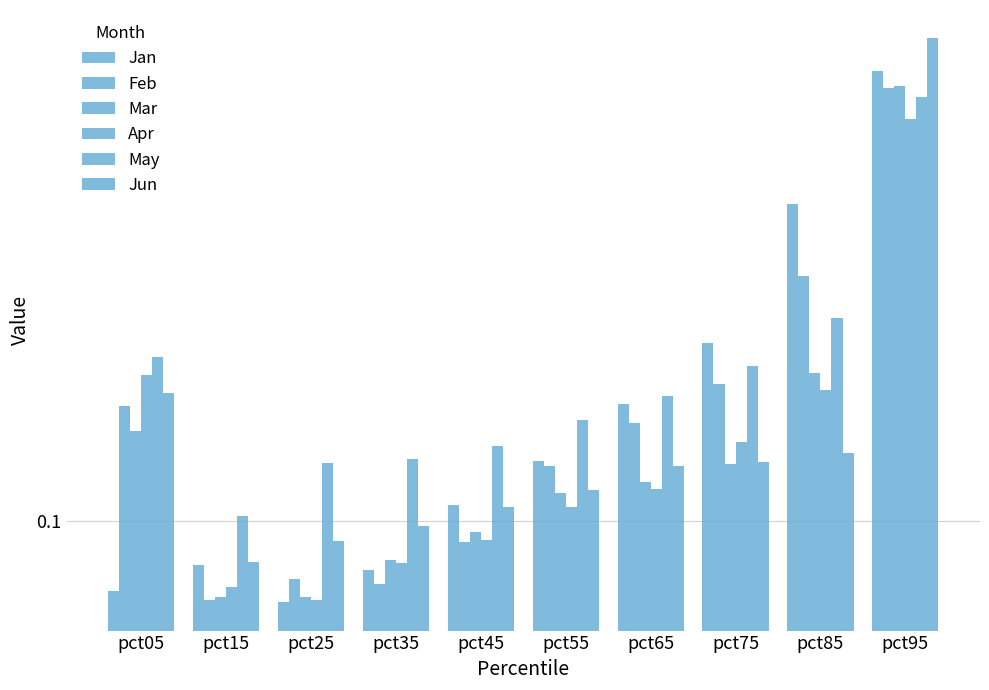

Does the chart contain stacked bars?

No